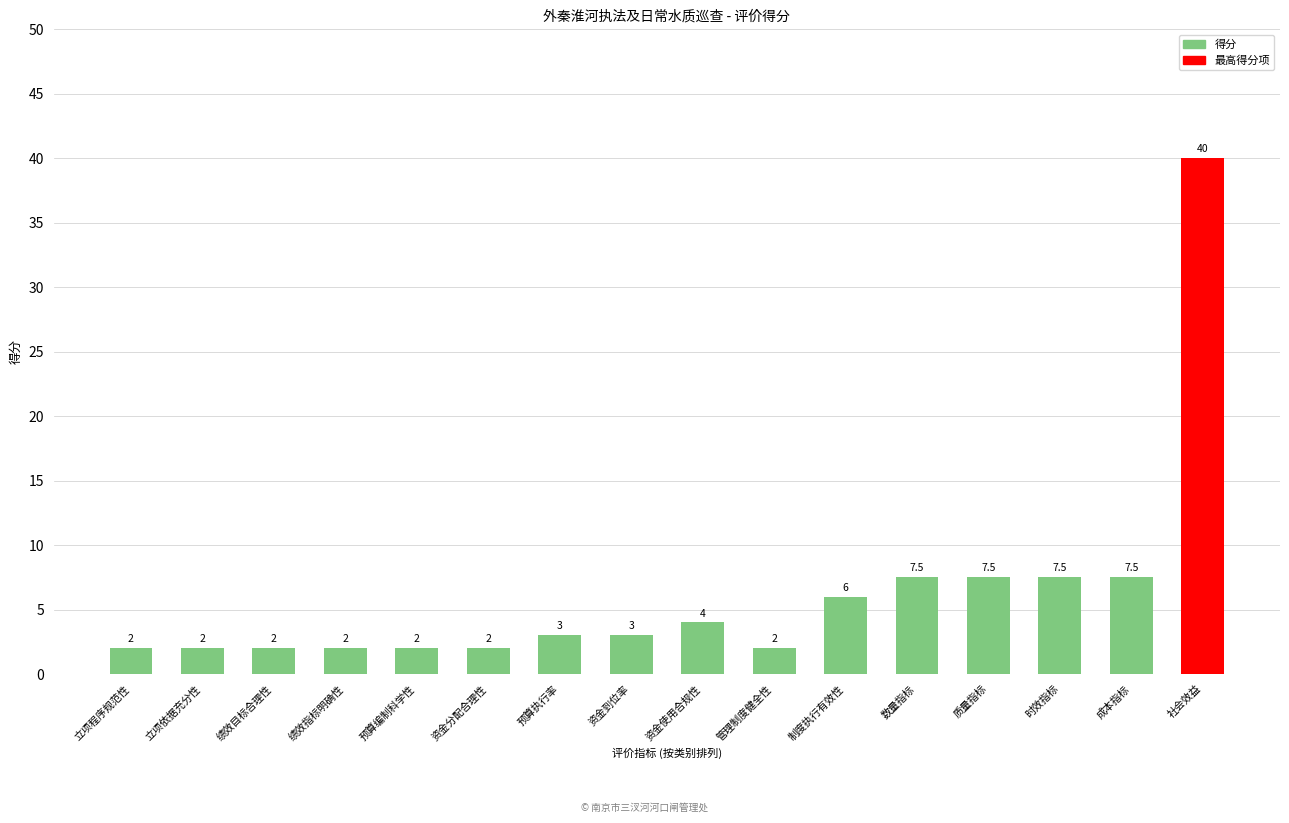

The value at 资金使用合规性 is 1.2. True or false?

False